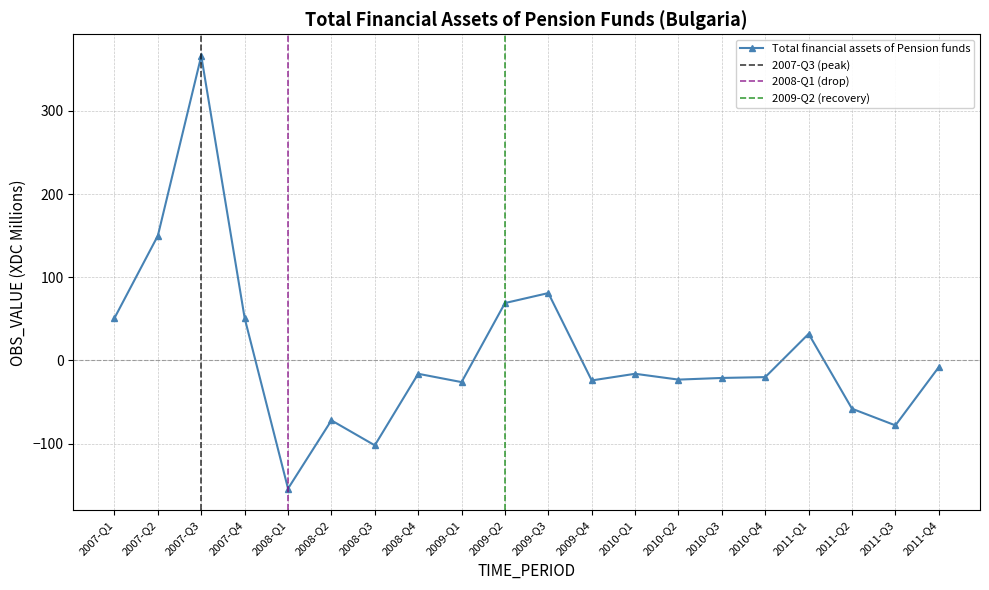

How many data points does each series have?

20